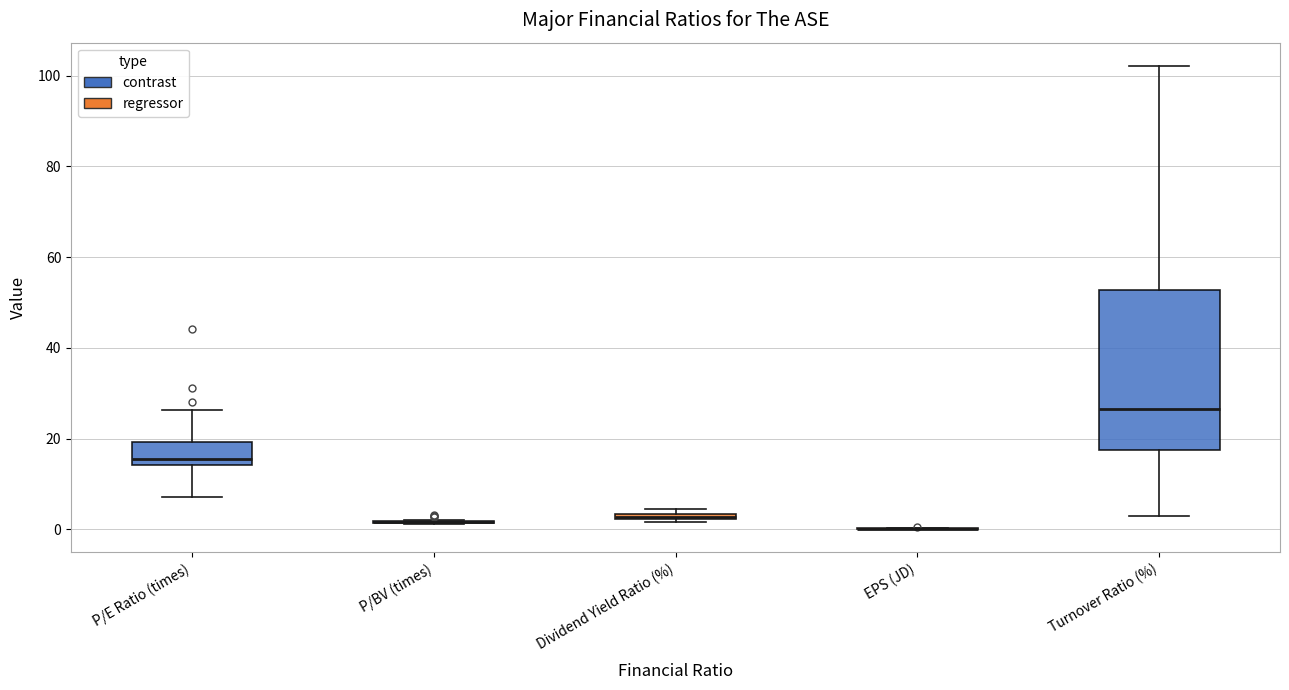

Which box is the tallest, from its lower edge to its upper edge?

Turnover Ratio (%)